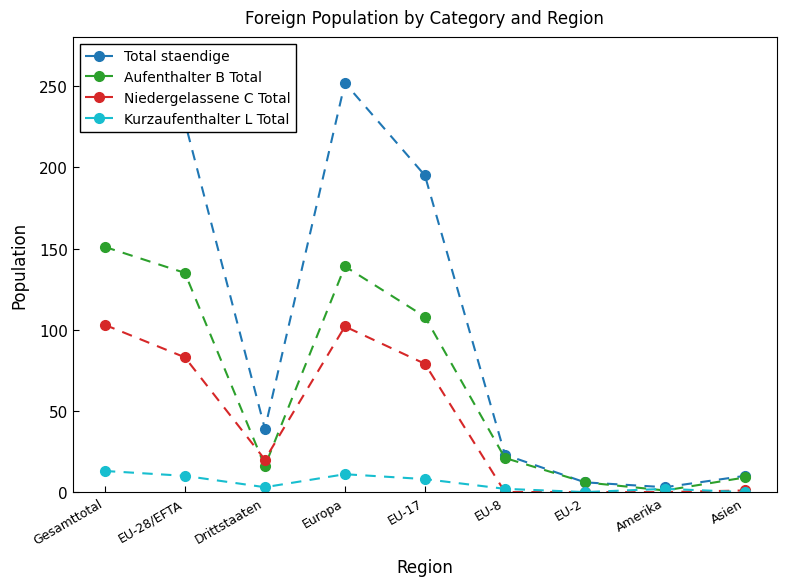

Rank the series by their maximum value, from lowest to highest.

Kurzaufenthalter L Total, Niedergelassene C Total, Aufenthalter B Total, Total staendige